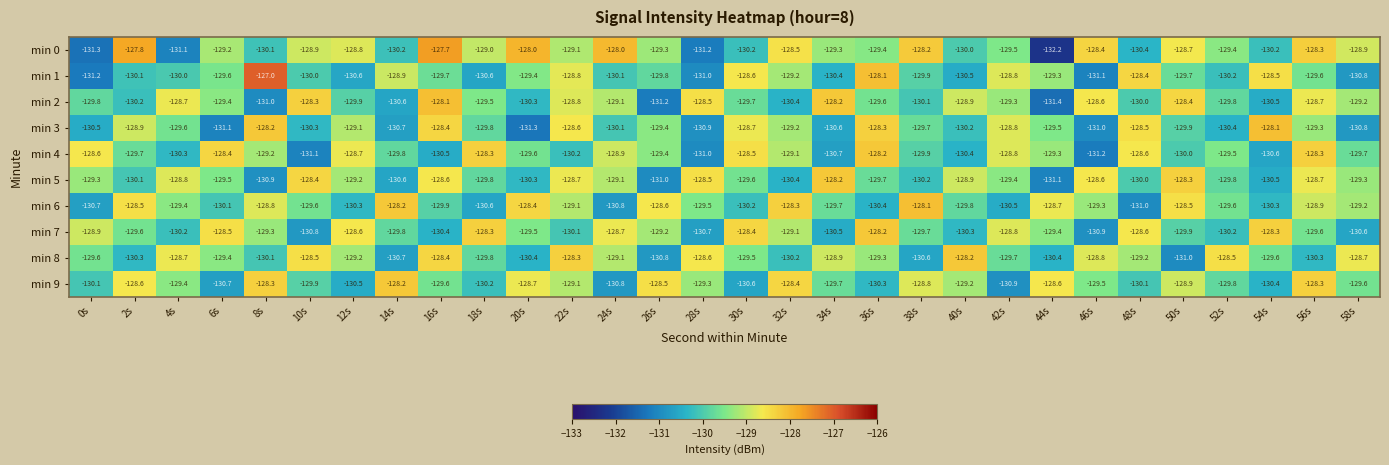

Which category has the lowest value in the min 4 series?

46s